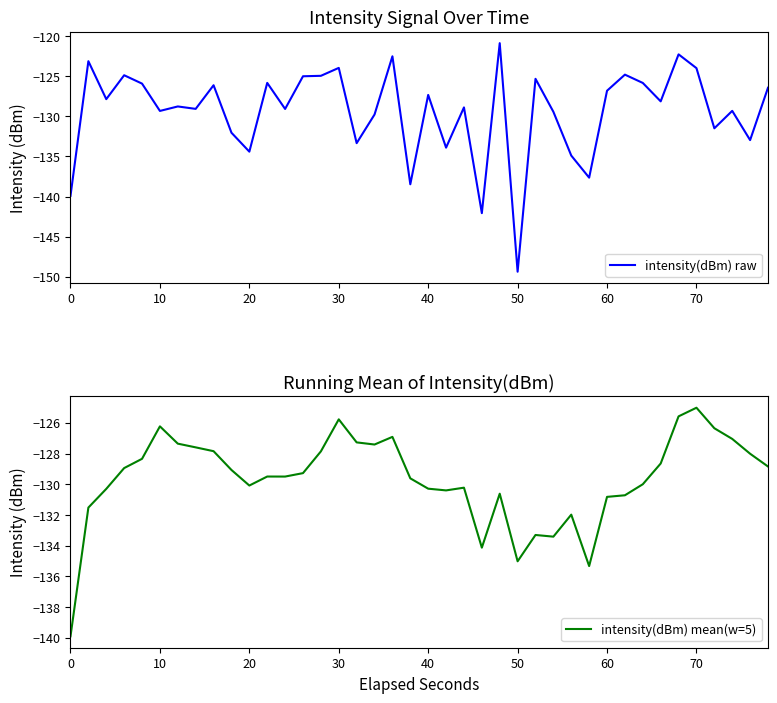

At which label does intensity(dBm) raw reach its minimum?

50